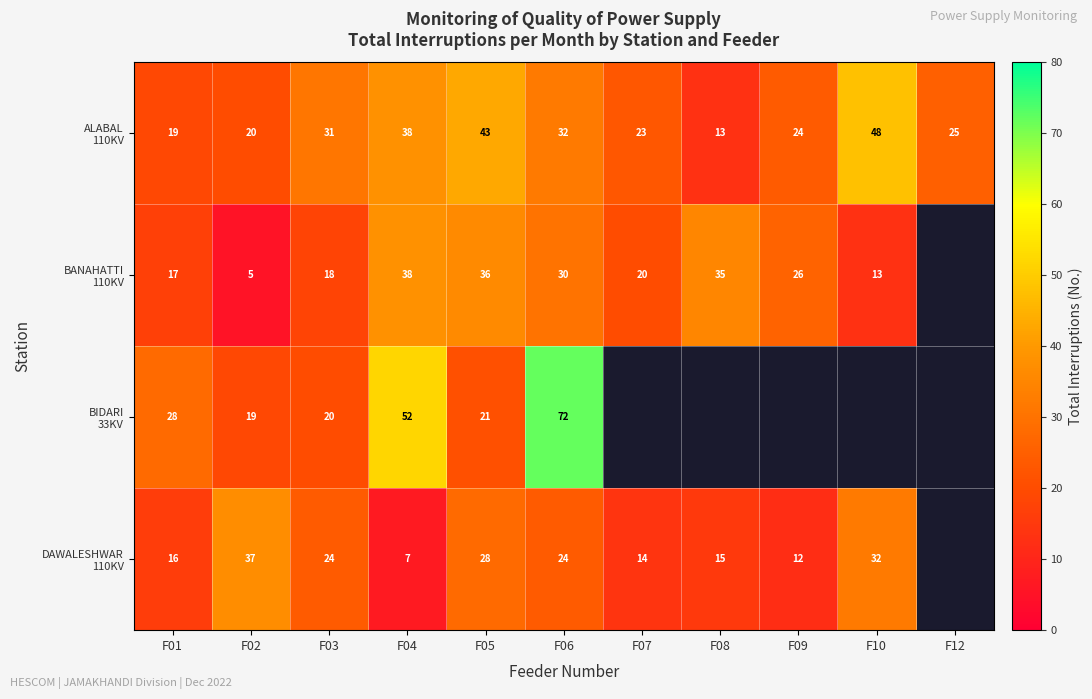

What is the total value across all series at F01?

80